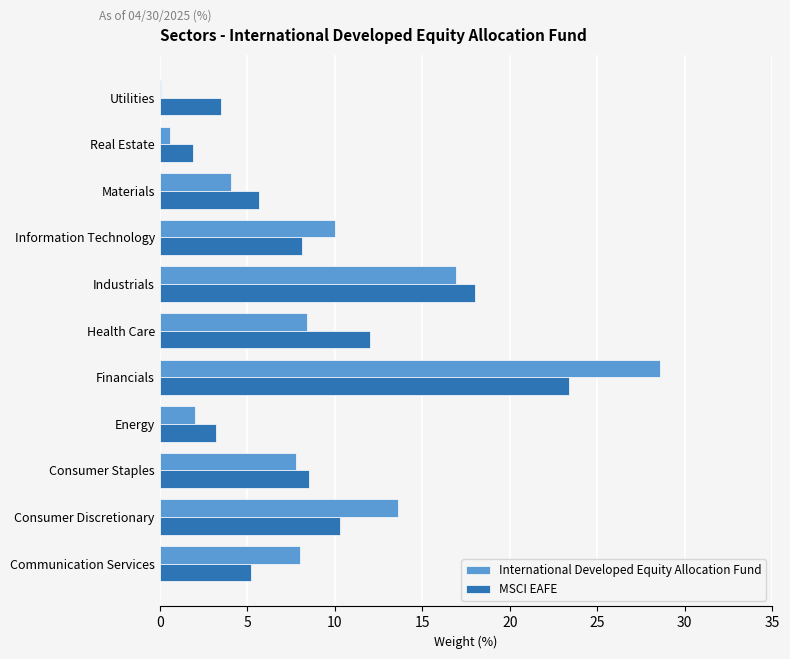

Which series changed the most between Communication Services and Materials?

International Developed Equity Allocation Fund